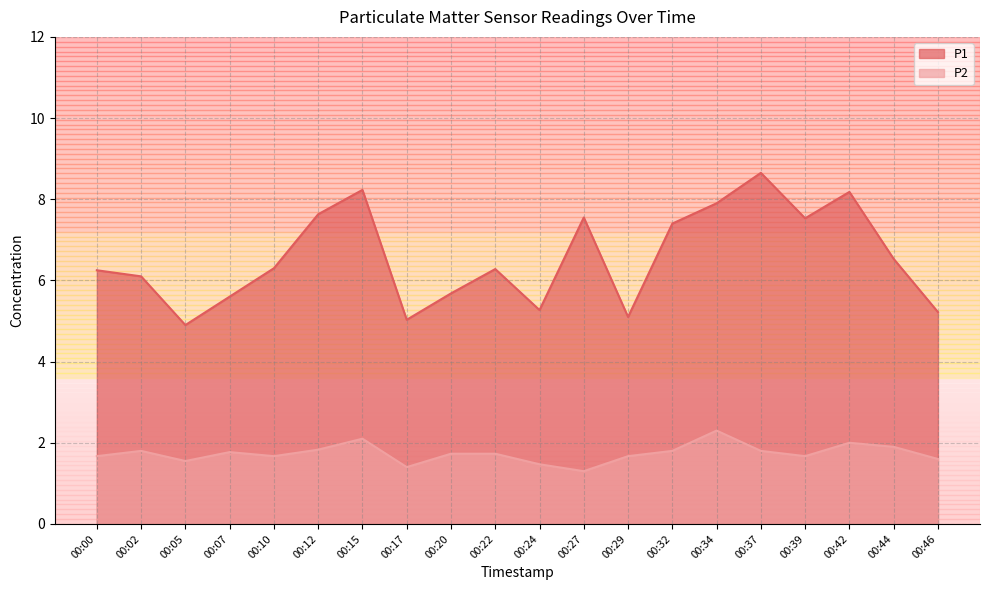

What is the value of the P2 point at the 8th from the left?

1.4